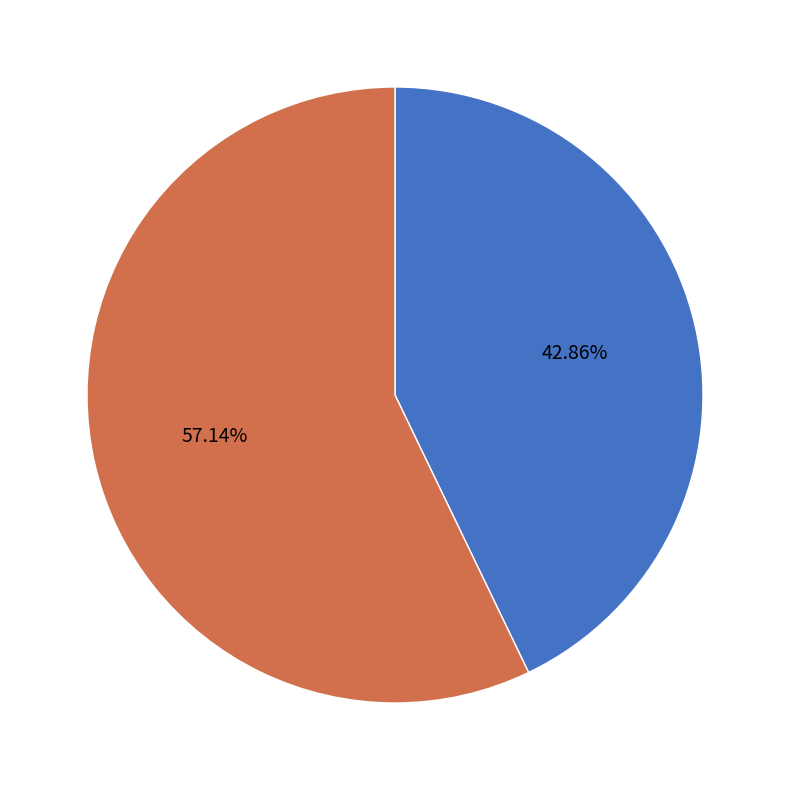

Is there any slice that represents more than half of the pie?

Yes